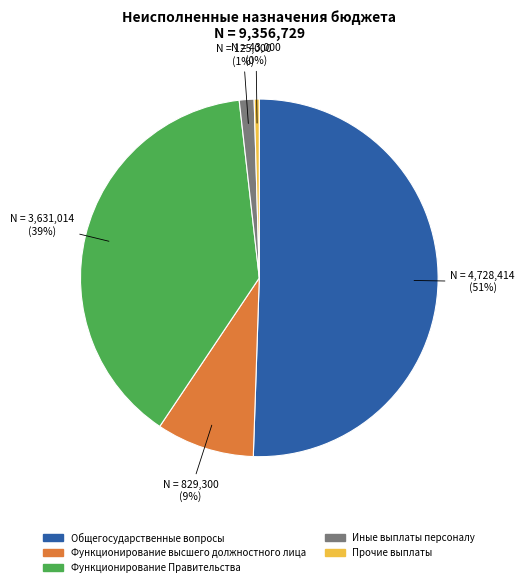

Count the number of slices in the pie.

5